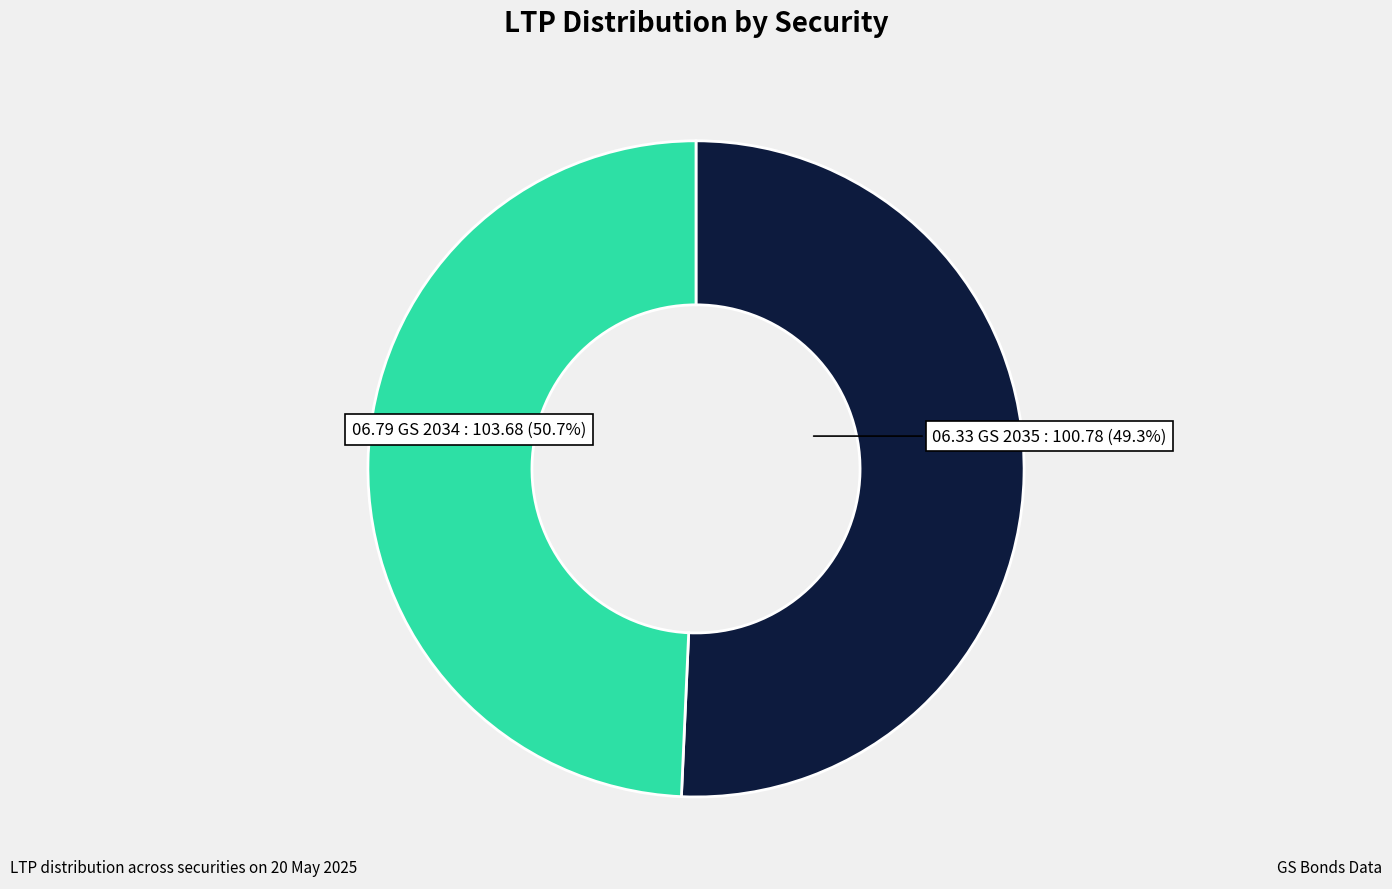

What is the change in value from 06.79 GS 2034 to 06.33 GS 2035?

-2.9